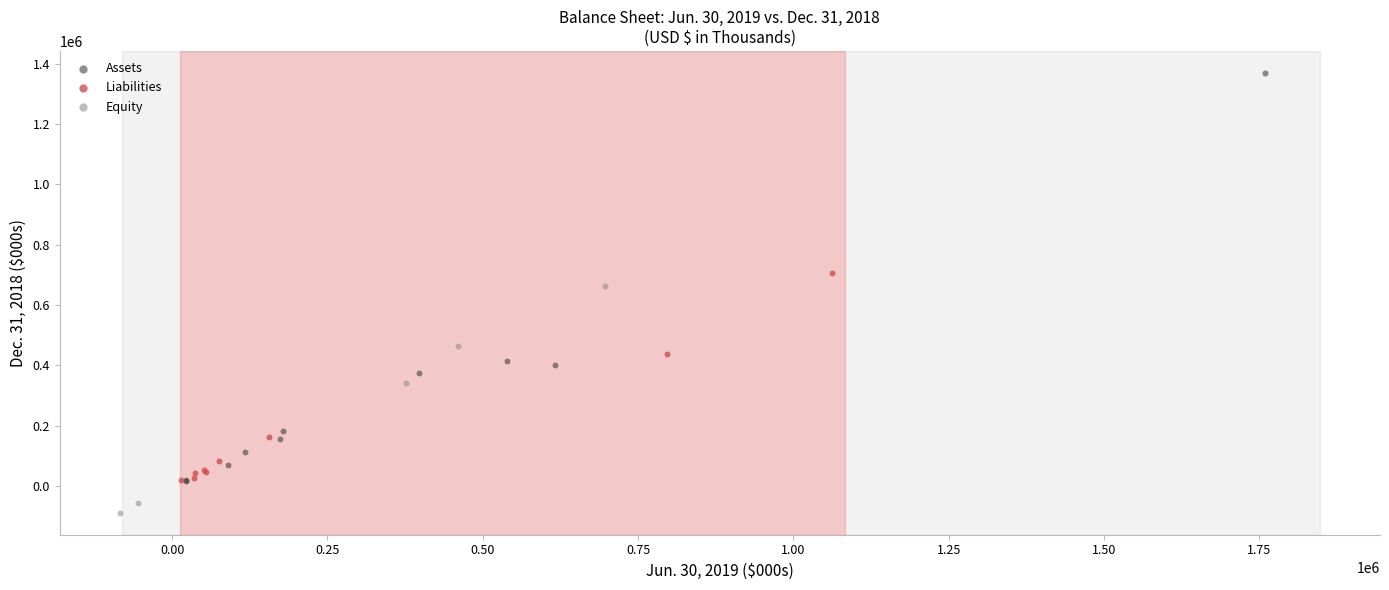

Which series reaches the minimum Y coordinate?

Equity